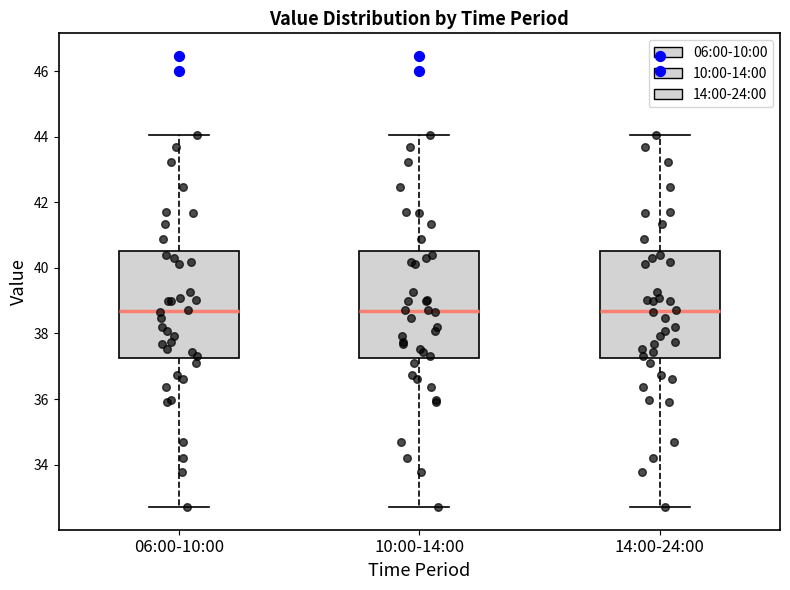

Reading left to right, read every box against the y-axis: the position of its median line, the range the box covers, and the ends of its whiskers. The values are not printed on the chart, so give them approximately, as read against the axis.

06:00-10:00: median 38.8, box 37.2 to 40.6, whiskers 32.8 to 44.0
10:00-14:00: median 38.8, box 37.2 to 40.6, whiskers 32.8 to 44.0
14:00-24:00: median 38.8, box 37.2 to 40.6, whiskers 32.8 to 44.0